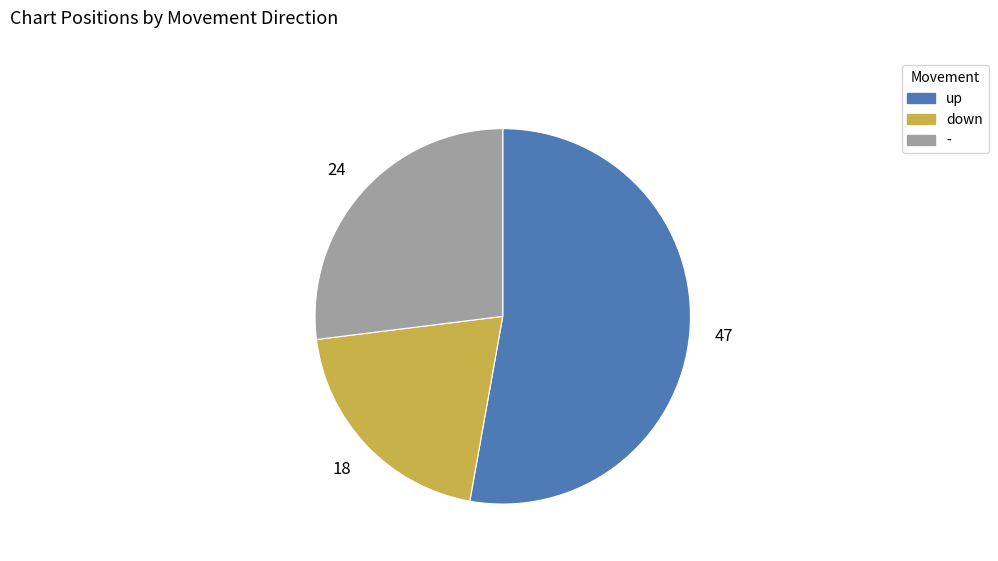

Does - represent more than half of the total?

No